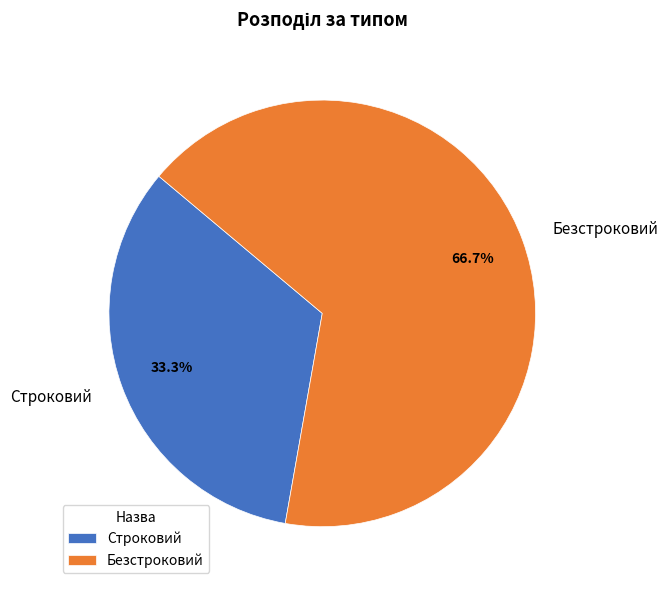

Which slice is the largest?

Безстроковий